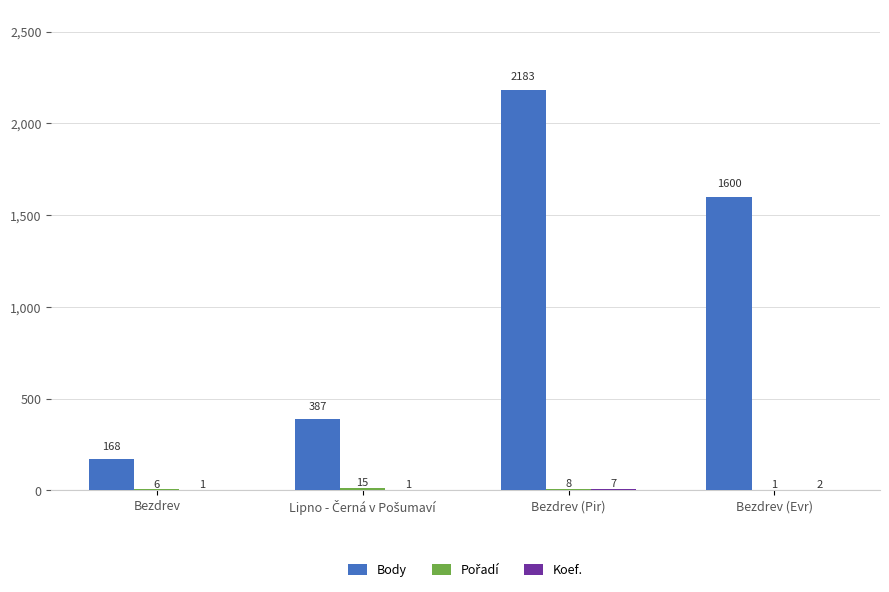

Is it true that Body equals 1600 at Bezdrev (Evr)?

True